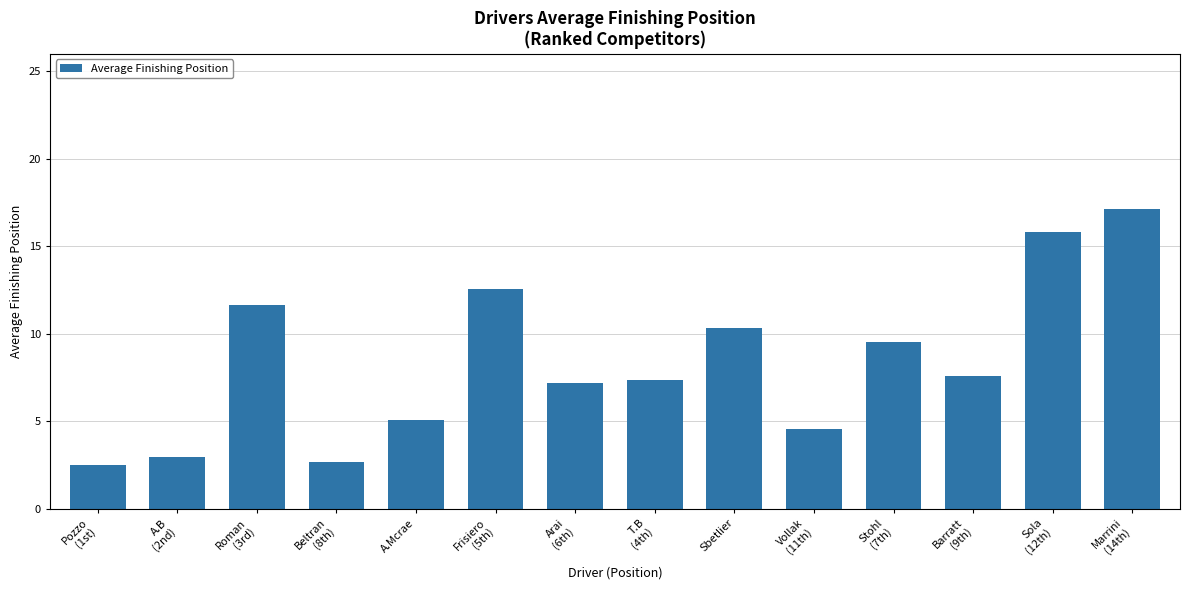

Approximately how many times larger is the value at Sbetlier compared to A.Mcrae?

2.0